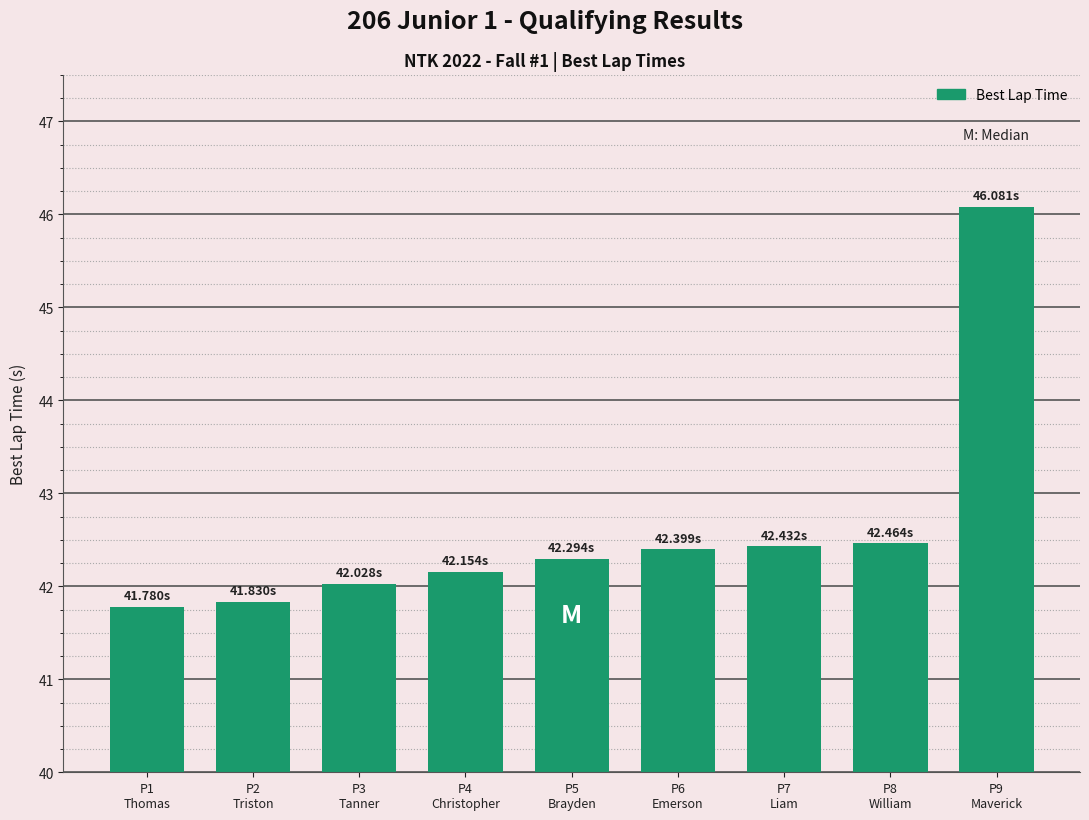

What position from the left is P7
Liam?

7